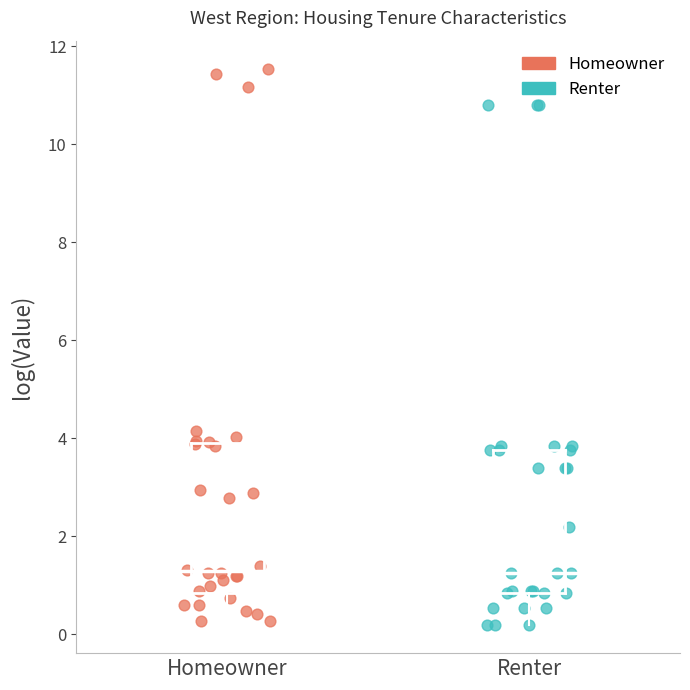

Which series contains the highest Y value?

Homeowner